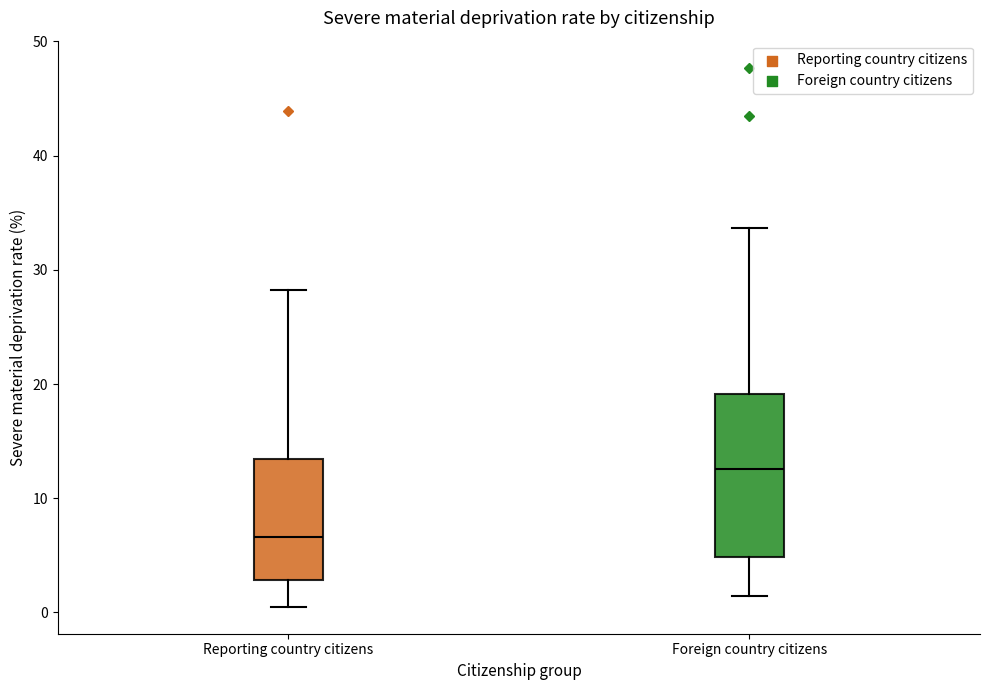

Where does the median line of the box for Foreign country citizens sit on the y-axis? The values are not printed on the chart, so give them approximately, as read against the axis.

13